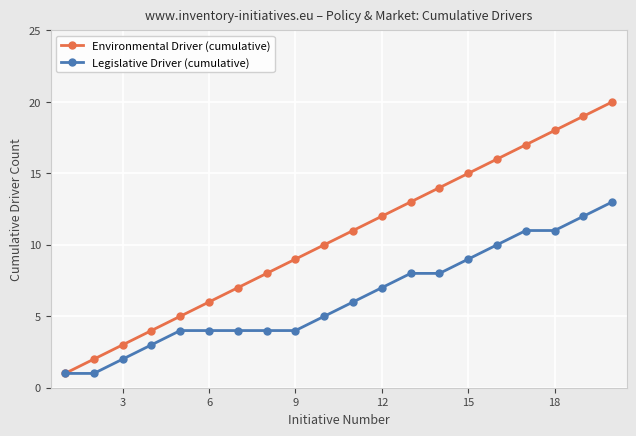

What is the greatest value displayed?

20